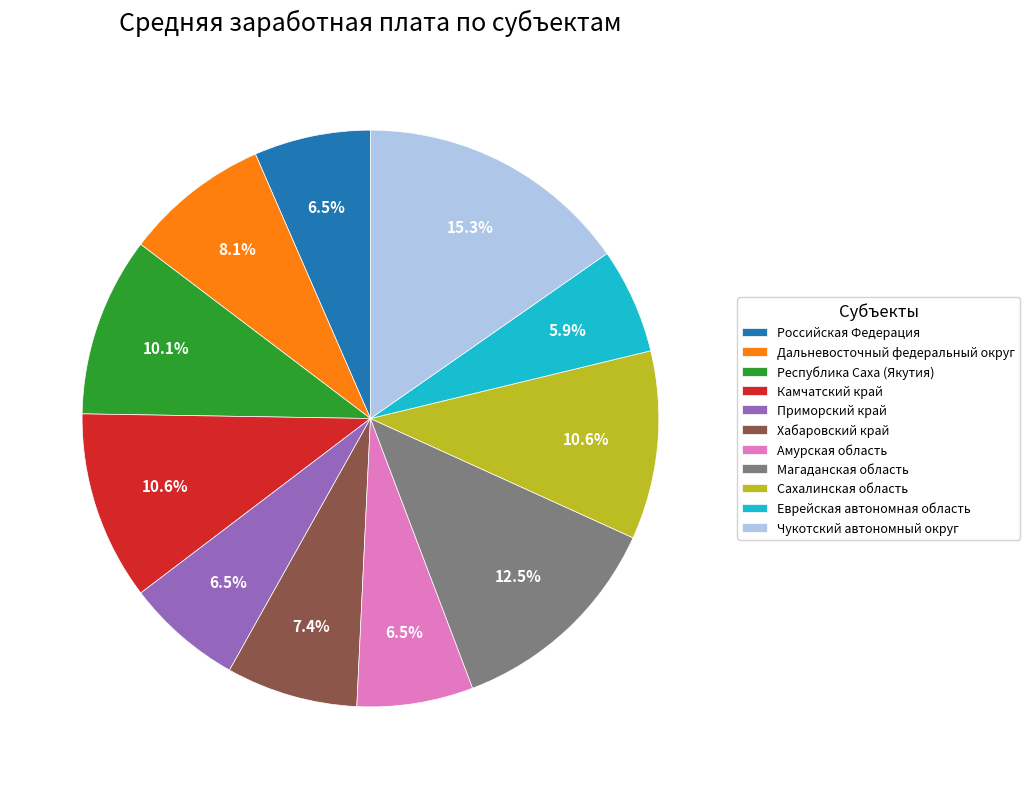

Between Республика Саха (Якутия) and Чукотский автономный округ, which is larger?

Чукотский автономный округ